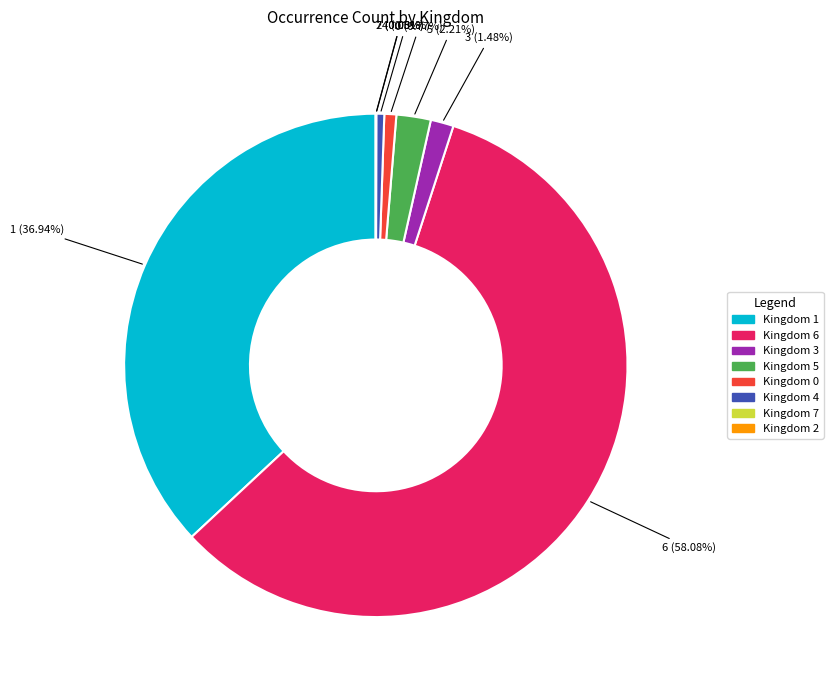

Is there any slice that represents more than half of the pie?

Yes